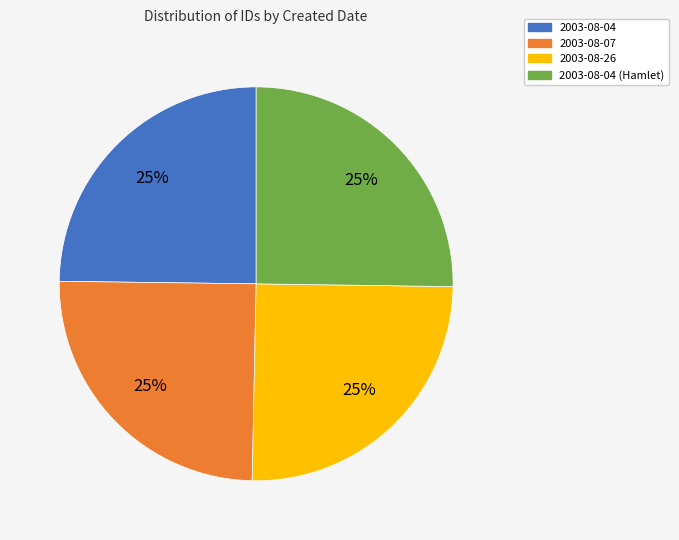

What is the ratio of the value at 2003-08-26 to the value at 2003-08-04 (Hamlet)?

1.0